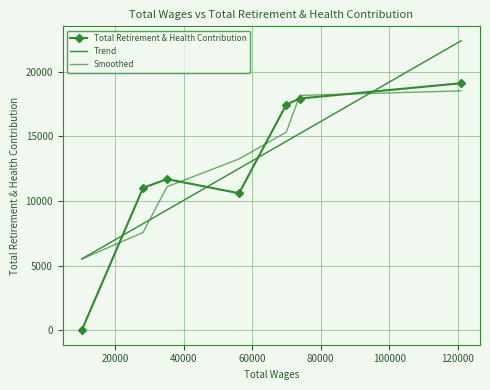

What is the value of the Smoothed point at the 4th from the left?

13258.3